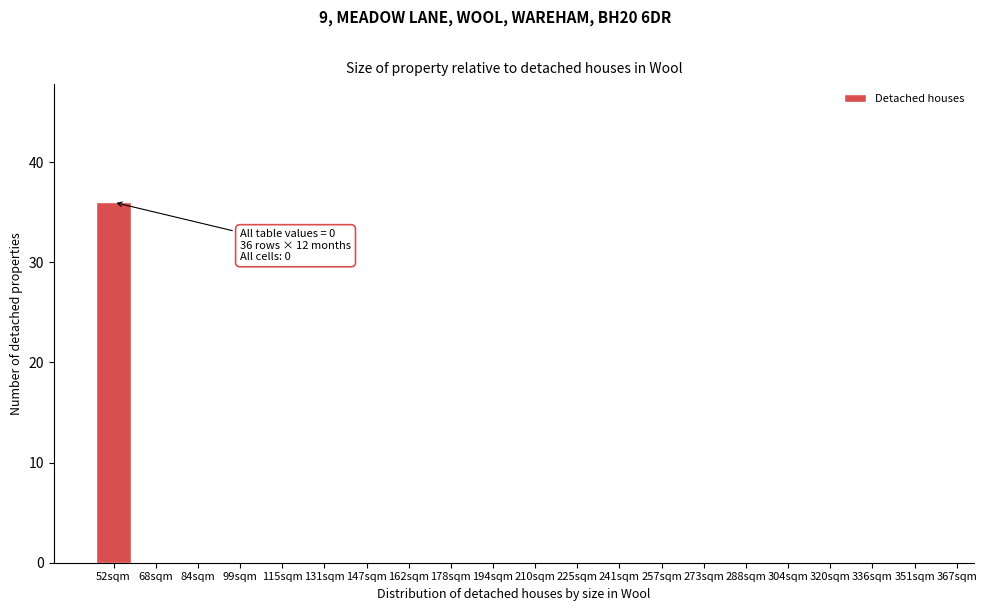

Reading left to right, transcribe all the data shown in this chart.

52sqm=36	68sqm=0	84sqm=0	99sqm=0	115sqm=0	131sqm=0	147sqm=0	162sqm=0	178sqm=0	194sqm=0	210sqm=0	225sqm=0	241sqm=0	257sqm=0	273sqm=0	288sqm=0	304sqm=0	320sqm=0	336sqm=0	351sqm=0